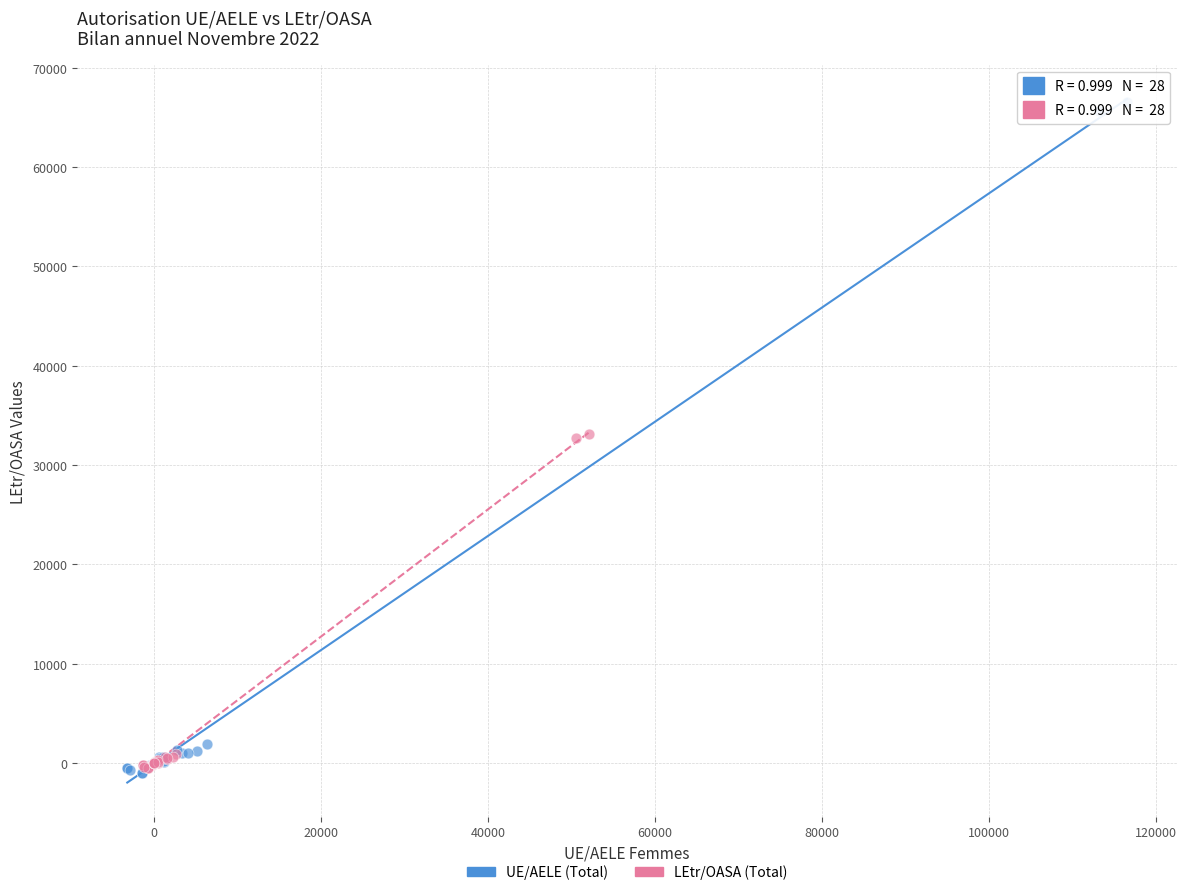

Which series reaches the maximum Y coordinate?

UE/AELE (Total)